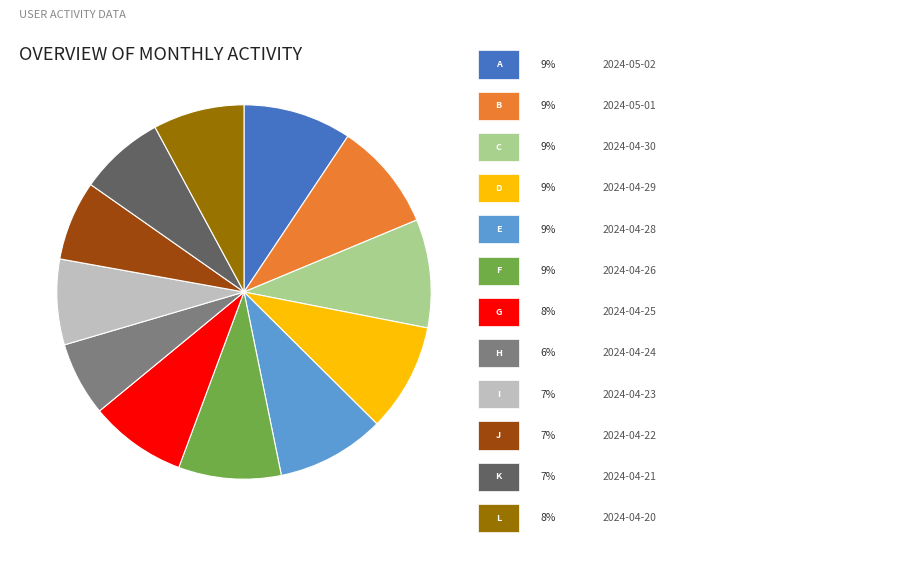

Is there any slice that represents more than half of the pie?

No